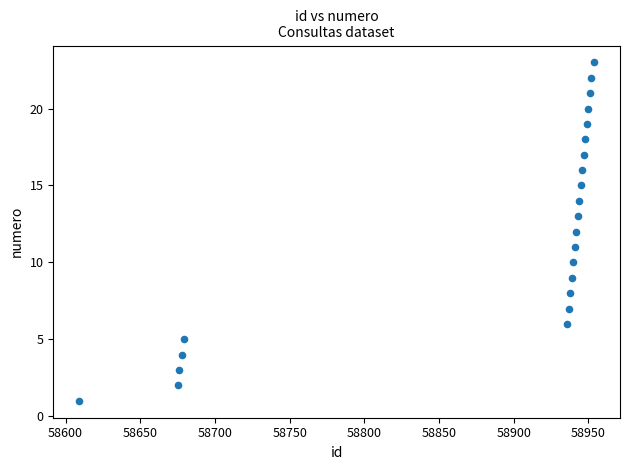

What is the range of Y values (max minus min)?

22